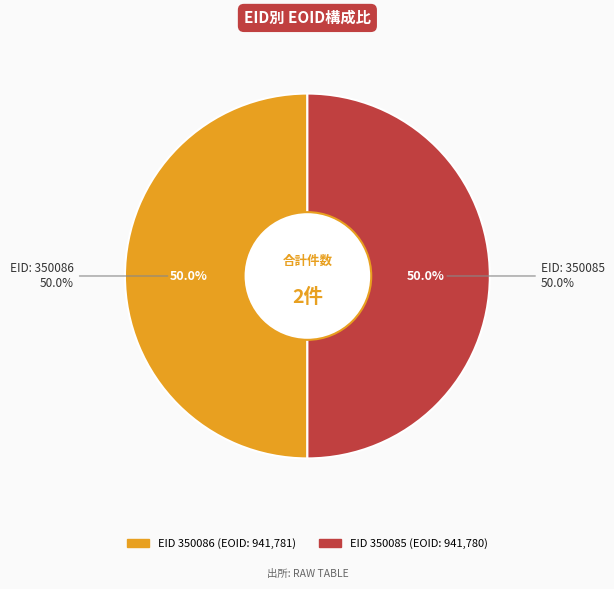

Approximately how many times larger is the value at 350086 compared to 350085?

1.0